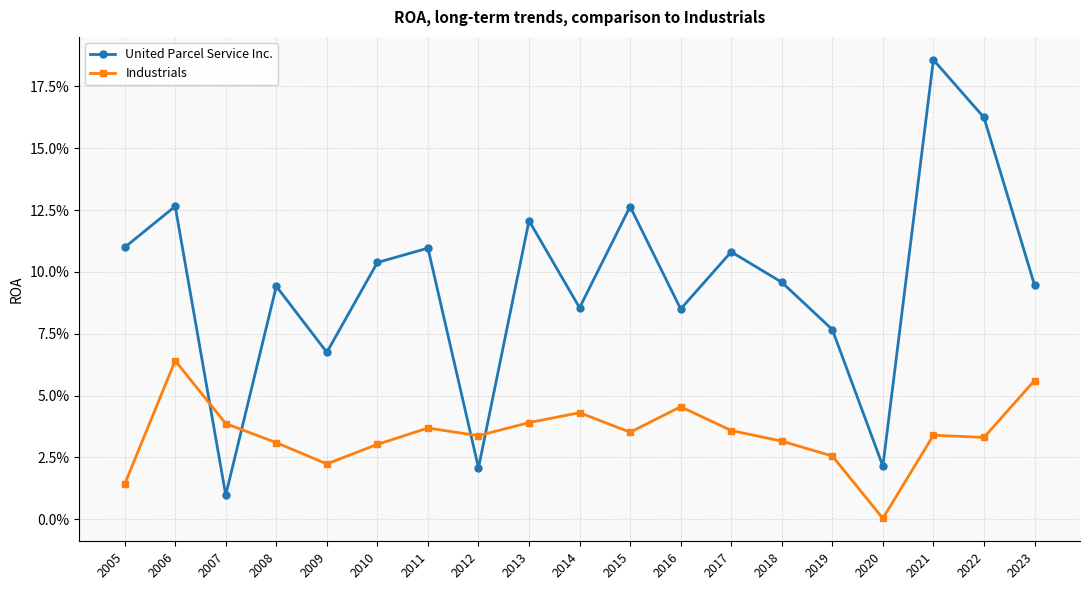

Is it true that Industrials equals 0.0 at 2011?

False